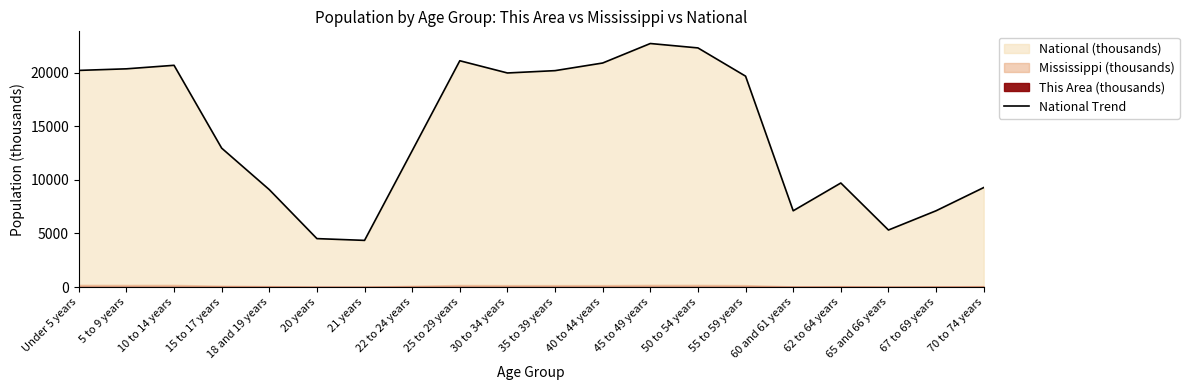

True or false: the data has more than 2 interior local peaks.

True